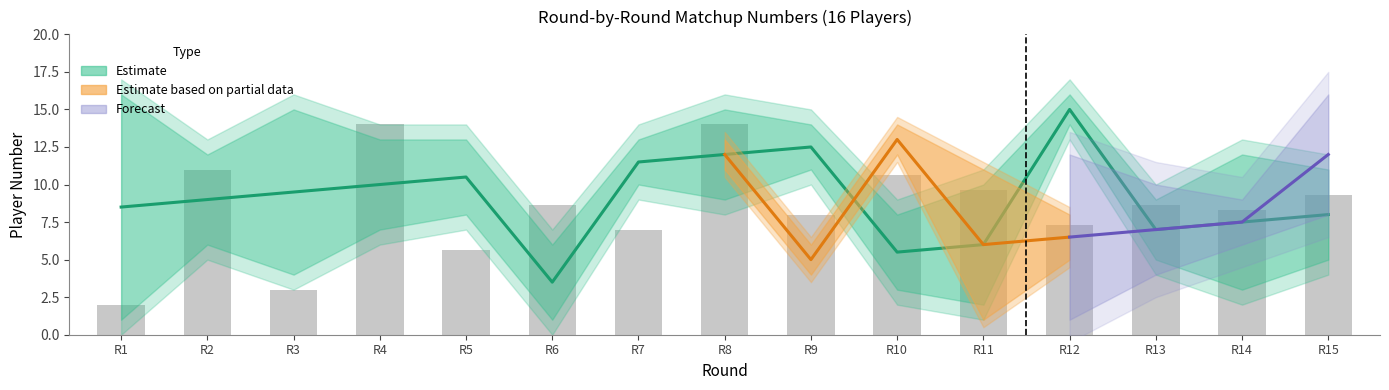

What is the sum of the Player_3_right values at 10 and 15?

27